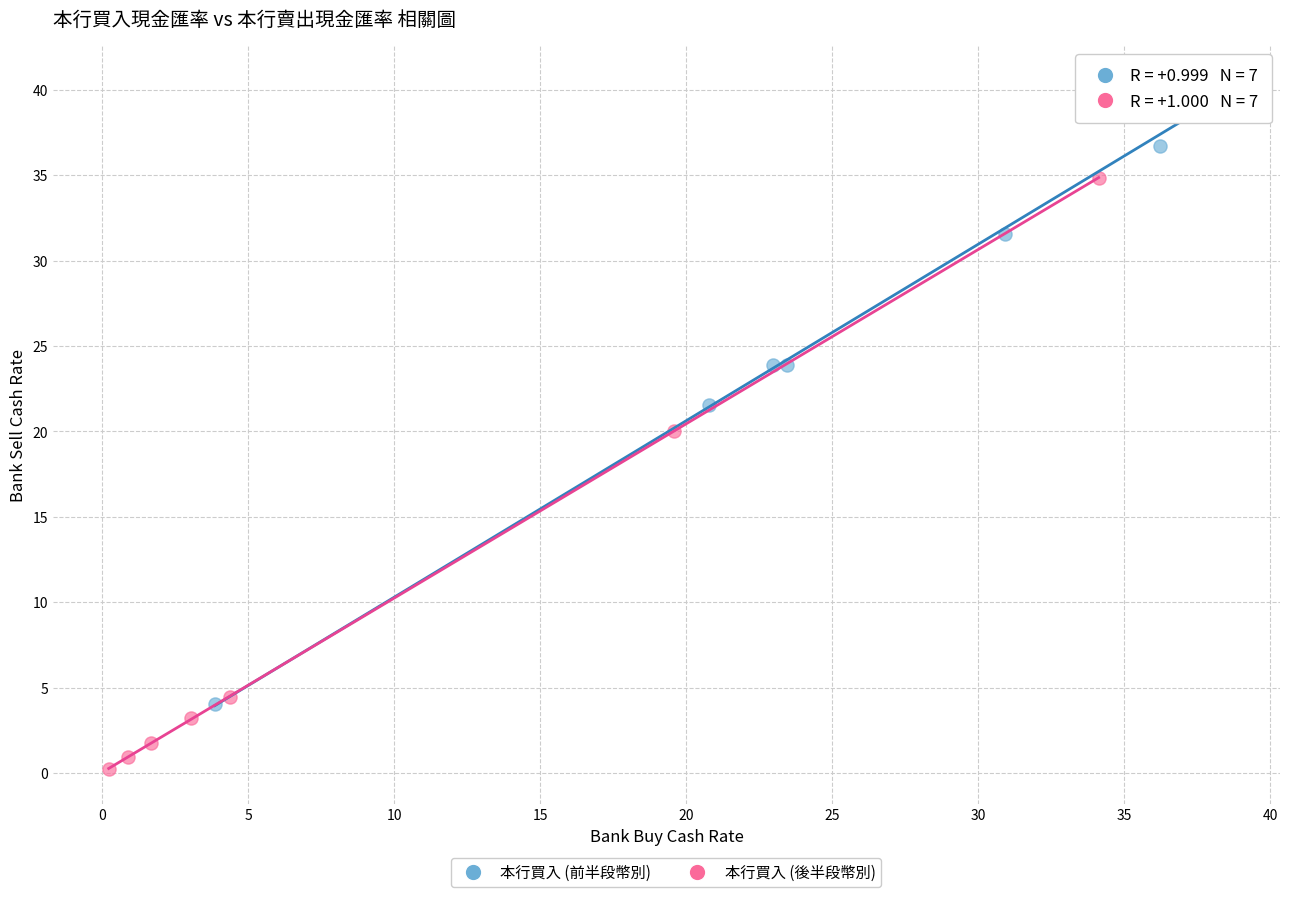

Which series contains the highest Y value?

本行買入 (前半段幣別)